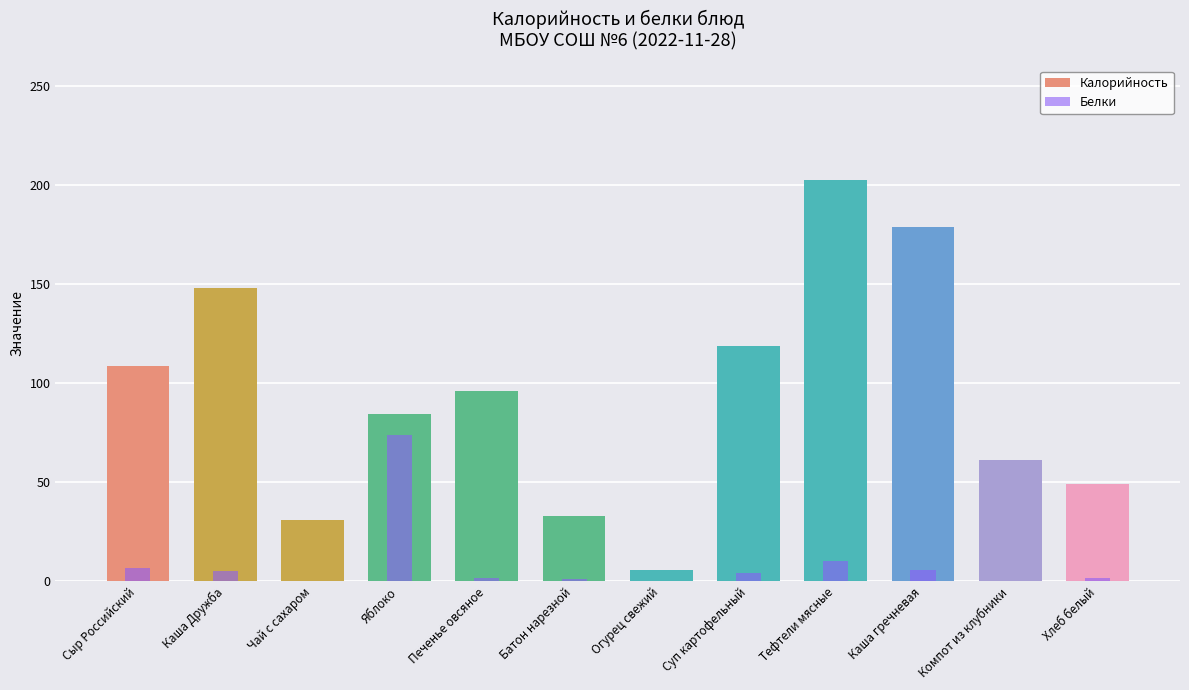

List the series in order of their overall mean, highest first.

Калорийность, Белки